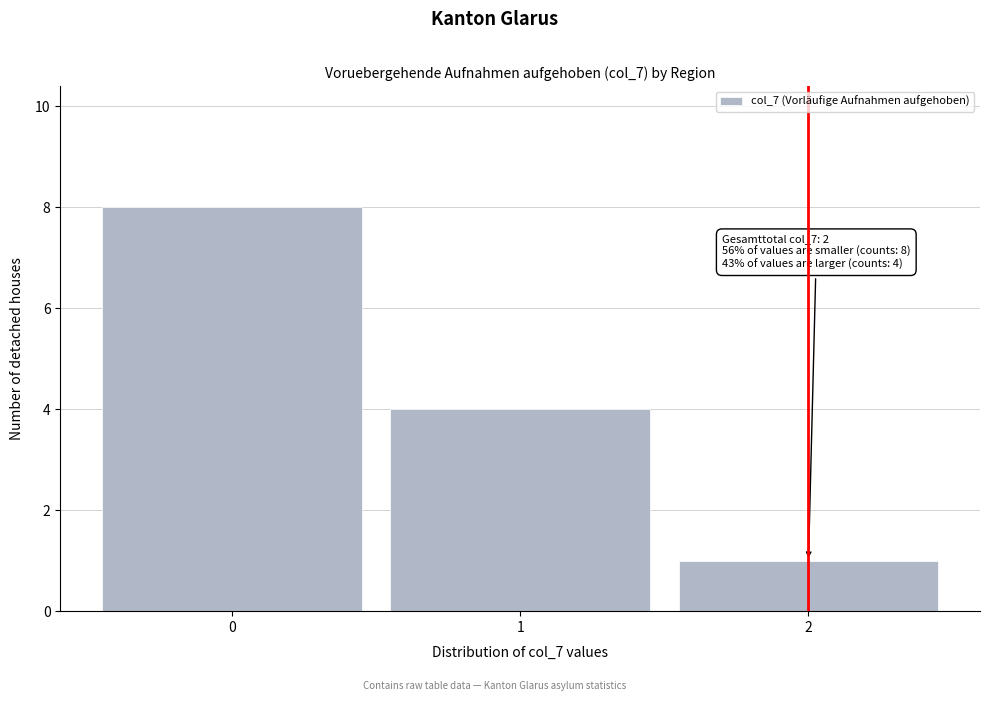

Reading left to right, extract all data points from this chart.

8	4	1